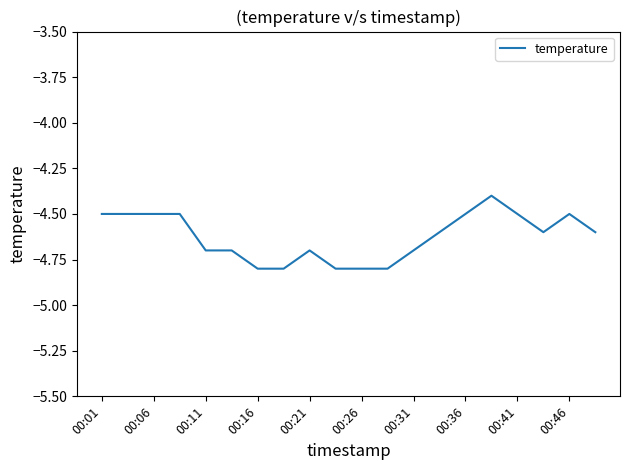

What is the minimum value shown in the chart?

-4.8